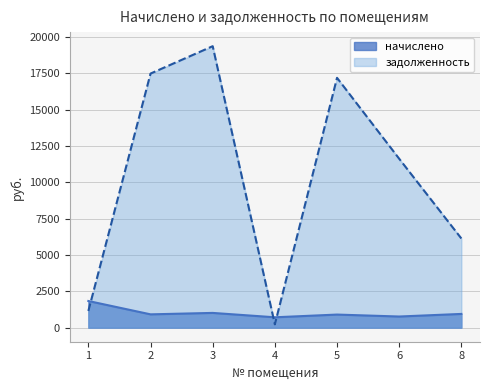

Which series changed the most between 4 and 5?

задолженность